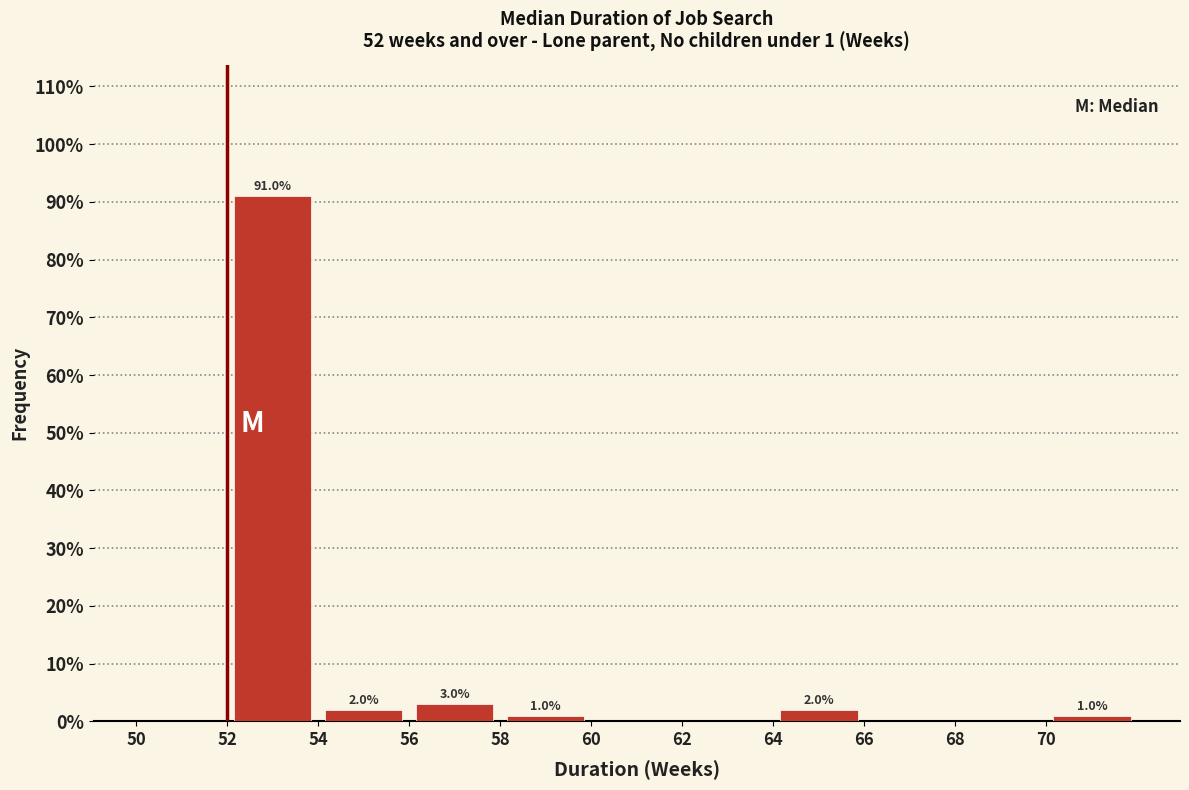

Over which range of the x-axis is the bar tallest?

52 to 54